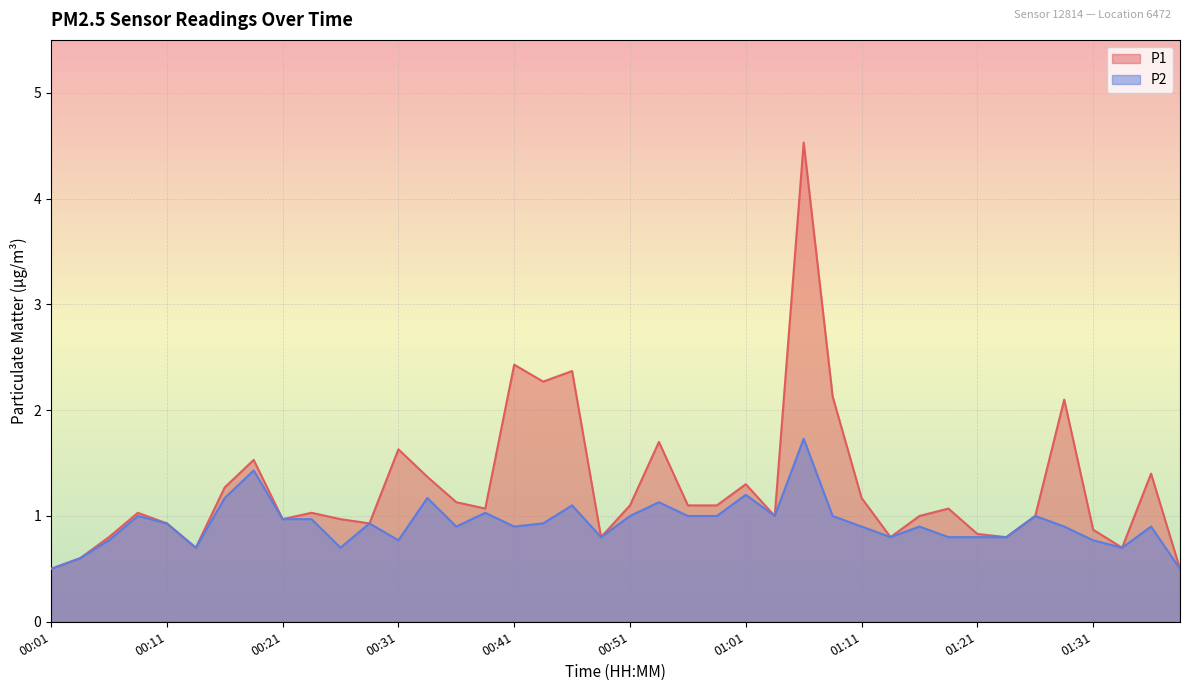

True or false: P1 and P2 intersect in this chart.

False